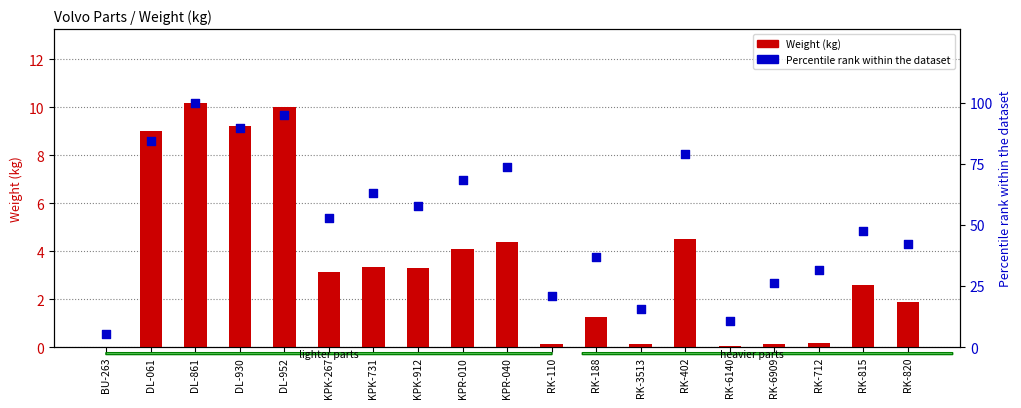

Which series contains the lowest Y value?

Weight (kg)